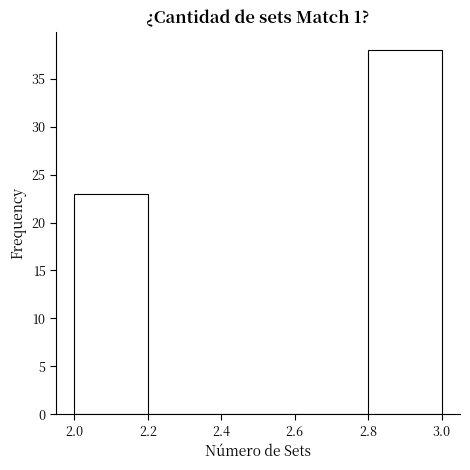

Reading left to right, list every bar in this chart as the range it spans on the x-axis followed by its height. The values are not printed on the chart, so give them approximately, as read against the axis.

2.0 to 2.2: 23
2.2 to 2.4: 0
2.4 to 2.6: 0
2.6 to 2.8: 0
2.8 to 3.0: 38